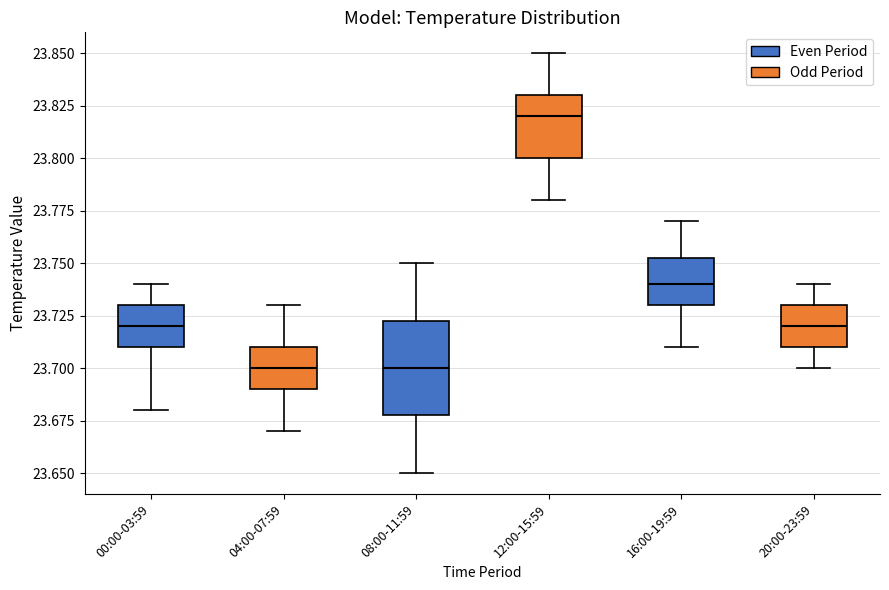

Reading left to right, transcribe this box plot: for each box, give where its median line is, the range the box spans, and where its two whiskers end, as read against the y-axis. The values are not printed on the chart, so give them approximately, as read against the axis.

00:00-03:59: median 23.720, box 23.710 to 23.730, whiskers 23.680 to 23.740
04:00-07:59: median 23.700, box 23.690 to 23.710, whiskers 23.670 to 23.730
08:00-11:59: median 23.700, box 23.680 to 23.725, whiskers 23.650 to 23.750
12:00-15:59: median 23.820, box 23.800 to 23.830, whiskers 23.780 to 23.850
16:00-19:59: median 23.740, box 23.730 to 23.755, whiskers 23.710 to 23.770
20:00-23:59: median 23.720, box 23.710 to 23.730, whiskers 23.700 to 23.740